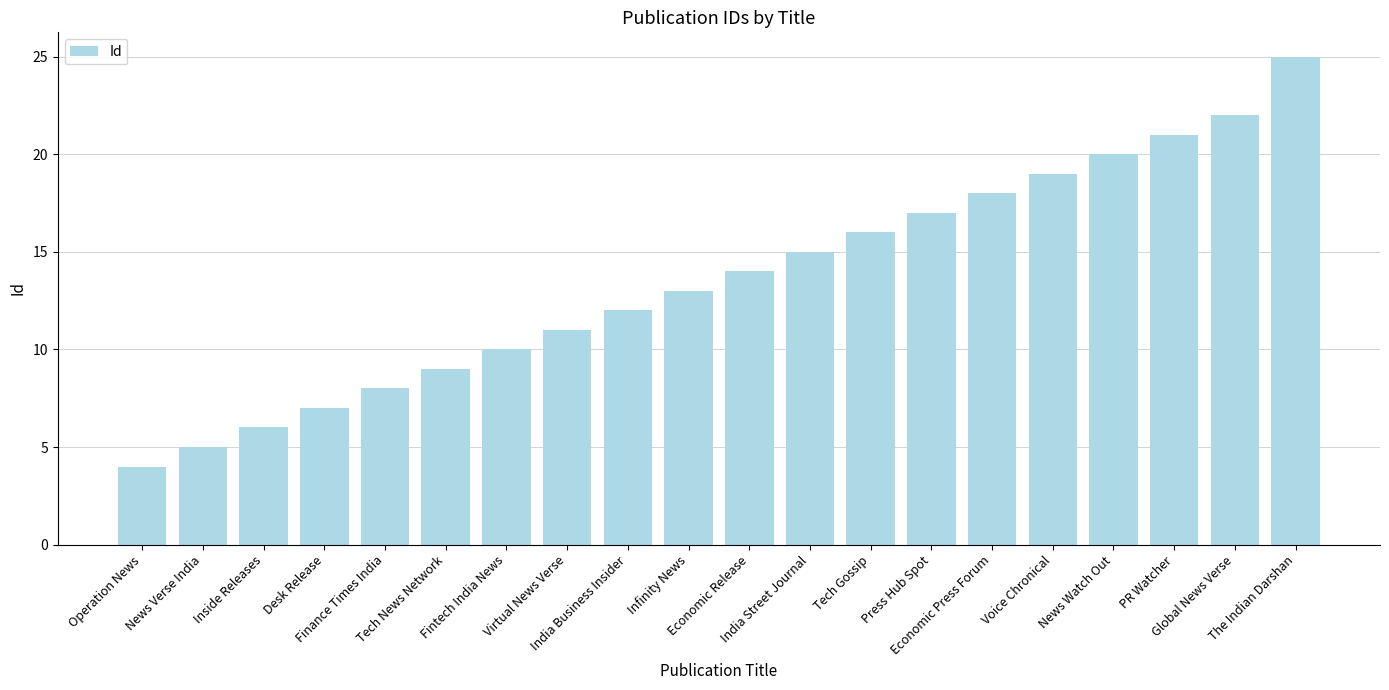

What is the maximum value shown in the chart?

25